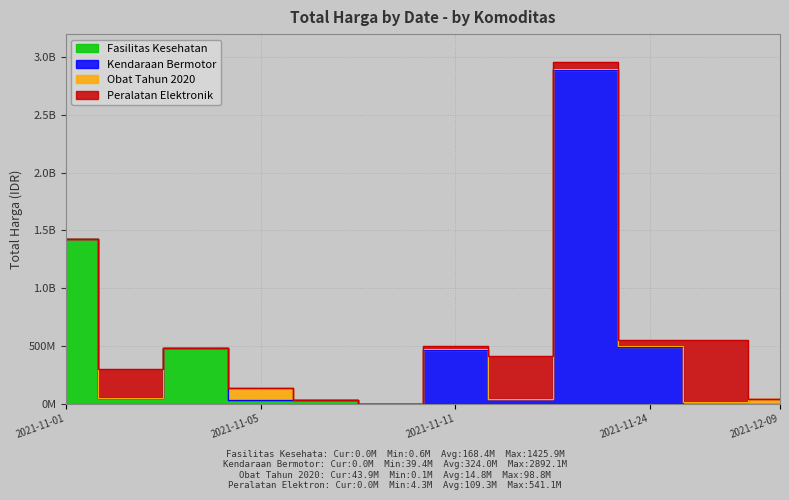

What is the spread (max minus min) of values at 2021-12-09?

43859200